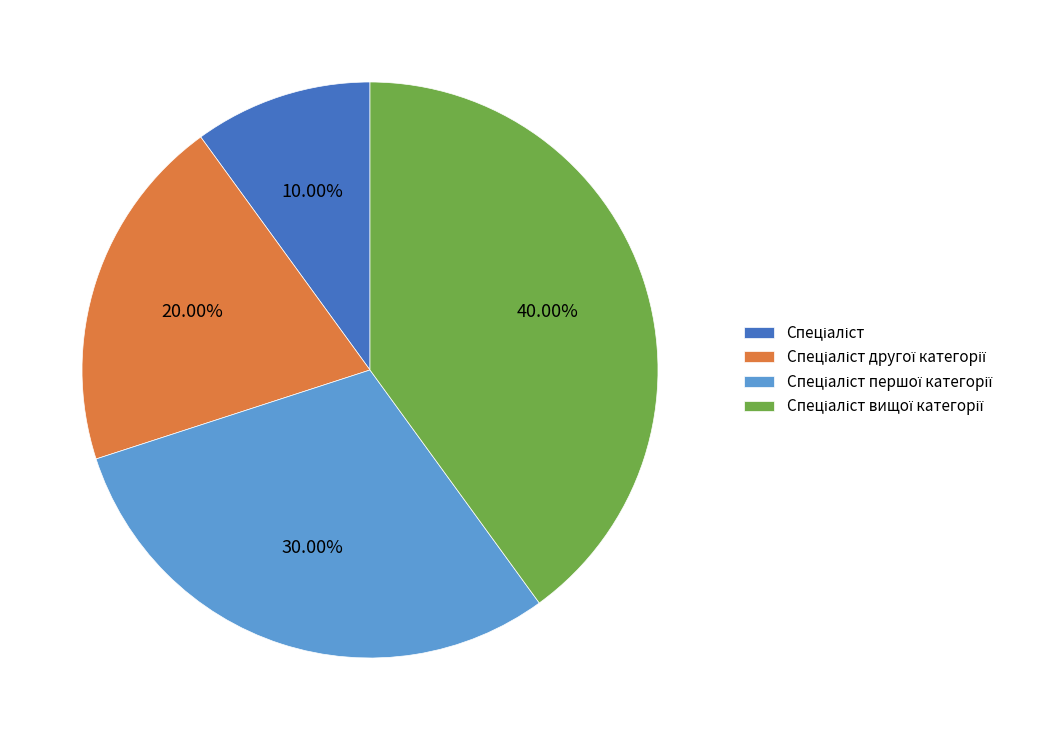

Does any single category account for the majority?

No